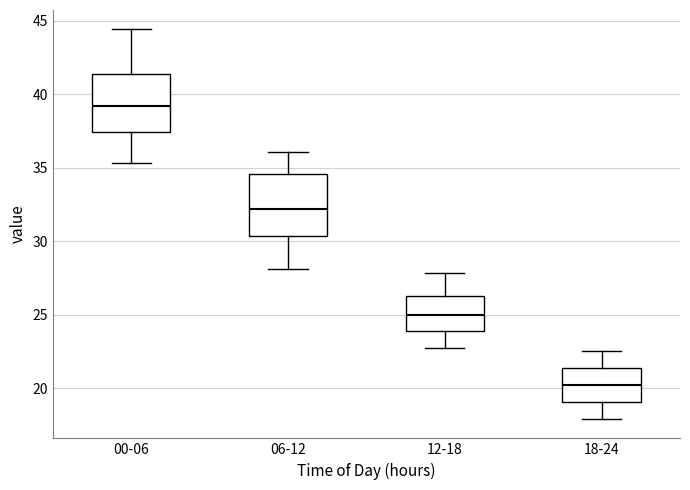

Reading left to right, transcribe this box plot: for each box, give where its median line is, the range the box spans, and where its two whiskers end, as read against the y-axis. The values are not printed on the chart, so give them approximately, as read against the axis.

00-06: median 39.0, box 37.5 to 41.5, whiskers 35.5 to 44.5
06-12: median 32.0, box 30.5 to 34.5, whiskers 28.0 to 36.0
12-18: median 25.0, box 24.0 to 26.5, whiskers 22.5 to 28.0
18-24: median 20.0, box 19.0 to 21.5, whiskers 18.0 to 22.5